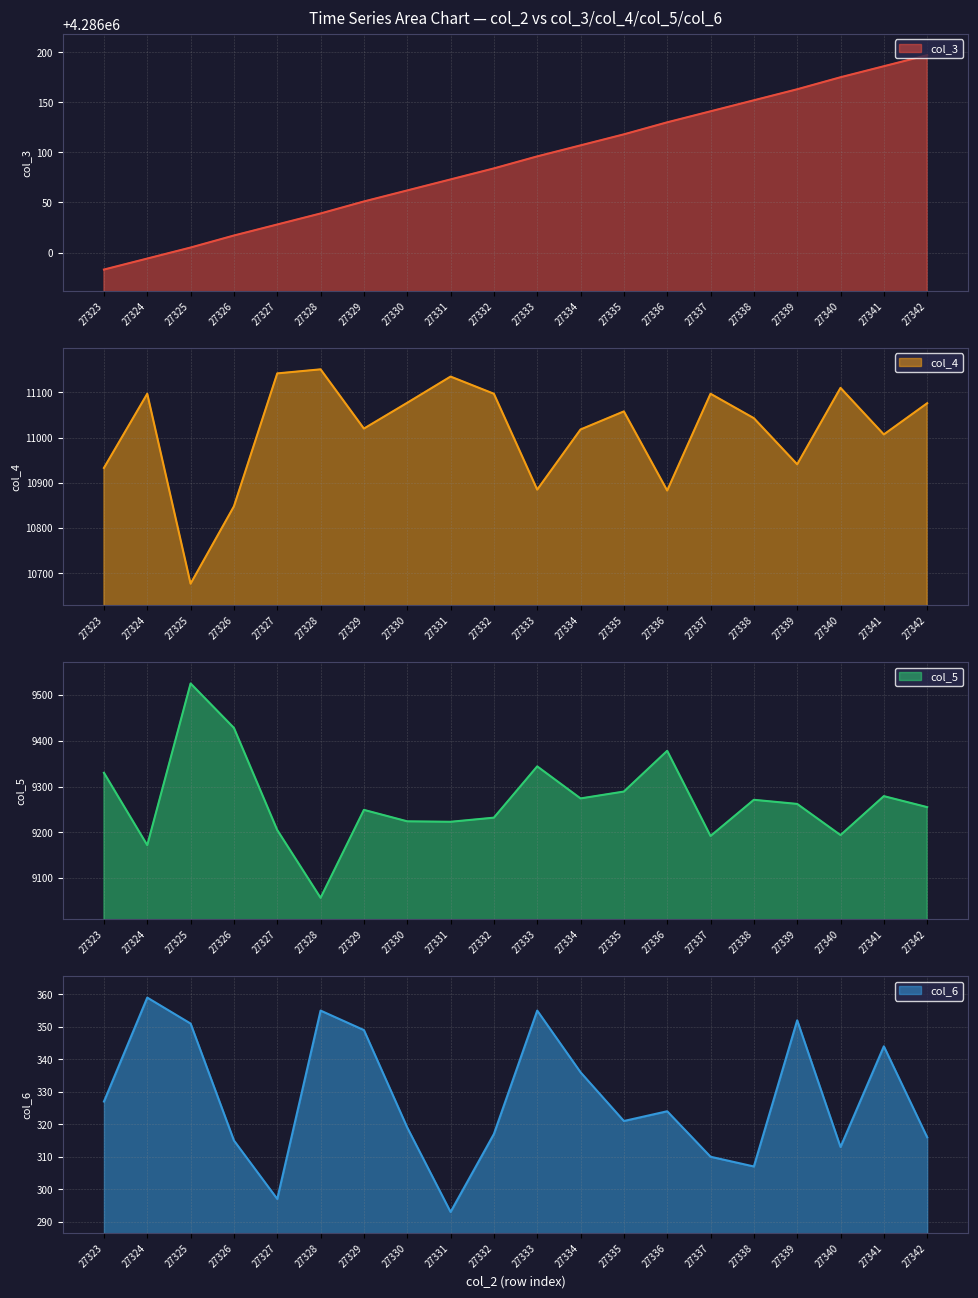

Which series has the widest spread of values?

col_4